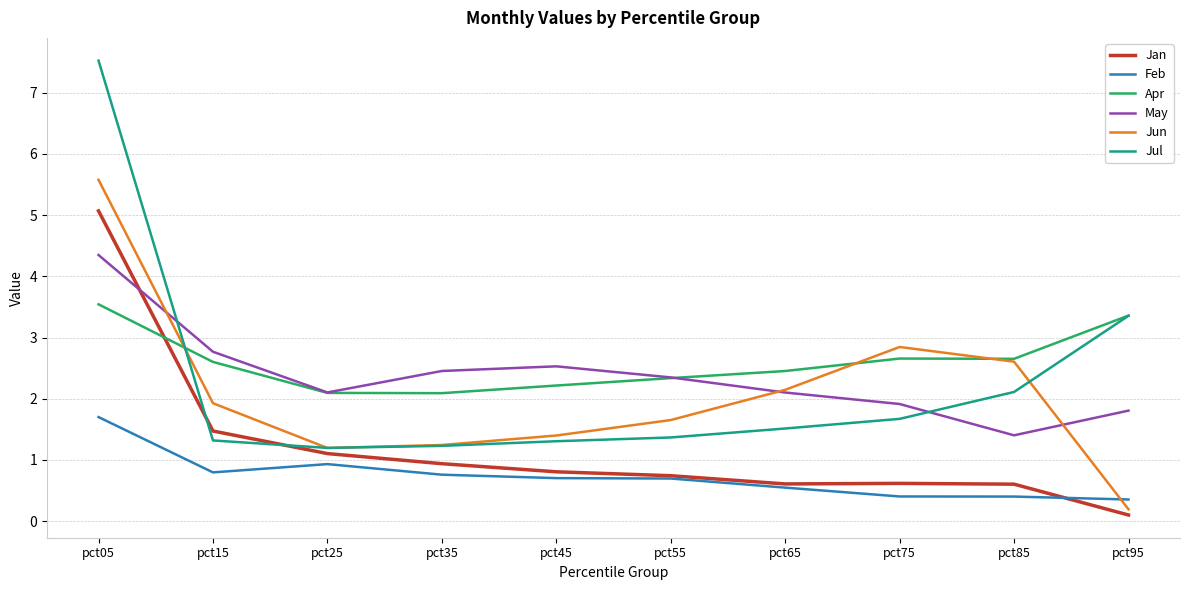

Reading right to left, transcribe all the data shown in this chart.

Jan: 0.1	0.6	0.6	0.6	0.7	0.8	0.9	1.1	1.5	5.1
Feb: 0.4	0.4	0.4	0.5	0.7	0.7	0.8	0.9	0.8	1.7
Apr: 3.4	2.7	2.7	2.5	2.3	2.2	2.1	2.1	2.6	3.5
May: 1.8	1.4	1.9	2.1	2.3	2.5	2.5	2.1	2.8	4.3
Jun: 0.2	2.6	2.8	2.1	1.7	1.4	1.2	1.2	1.9	5.6
Jul: 3.4	2.1	1.7	1.5	1.4	1.3	1.2	1.2	1.3	7.5